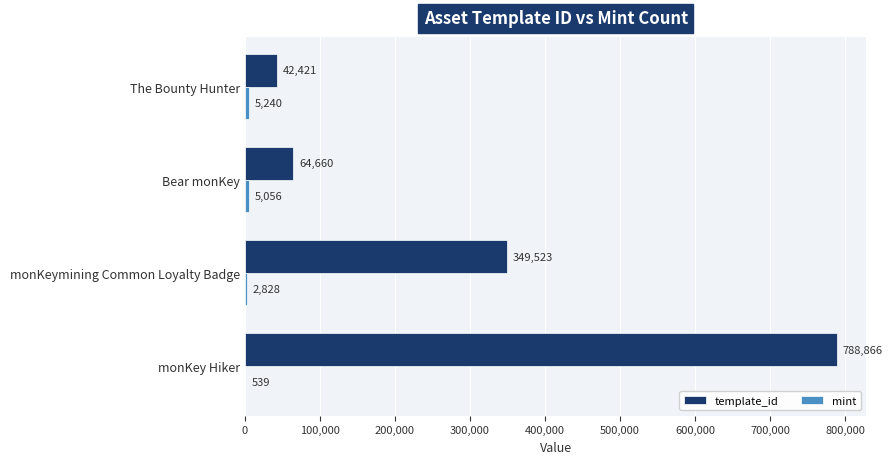

The value of template_id at Bear monKey is 21302. True or false?

False